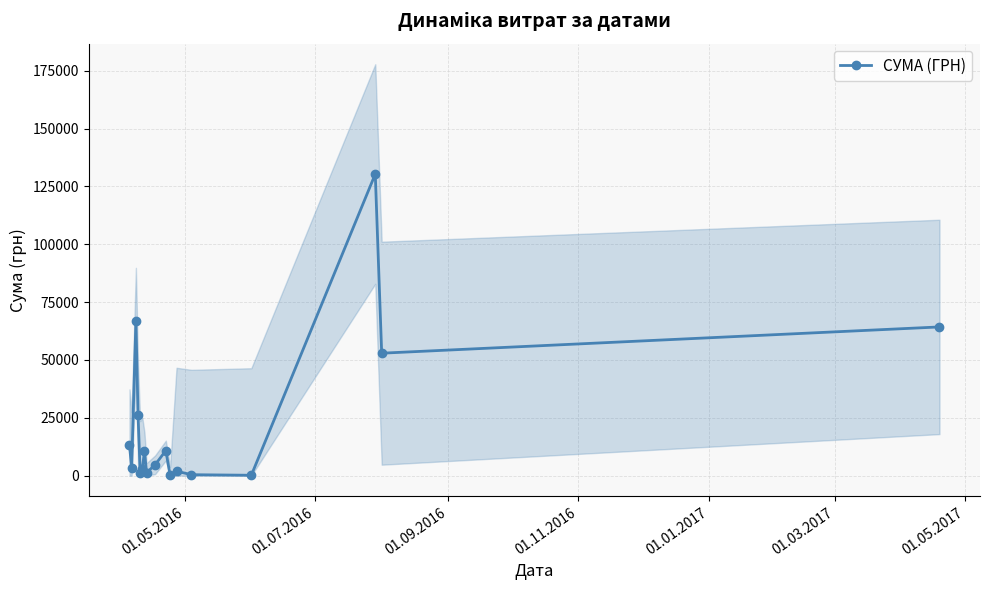

What is the difference between the maximum and second lowest values?

130200.7